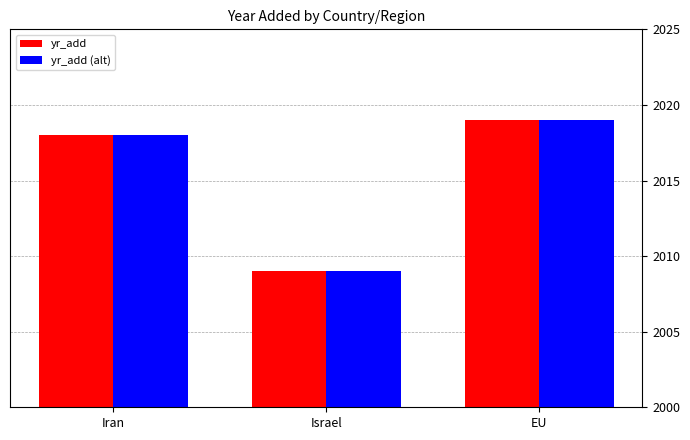

What are all the series names shown in the legend?

yr_add, yr_add (alt)